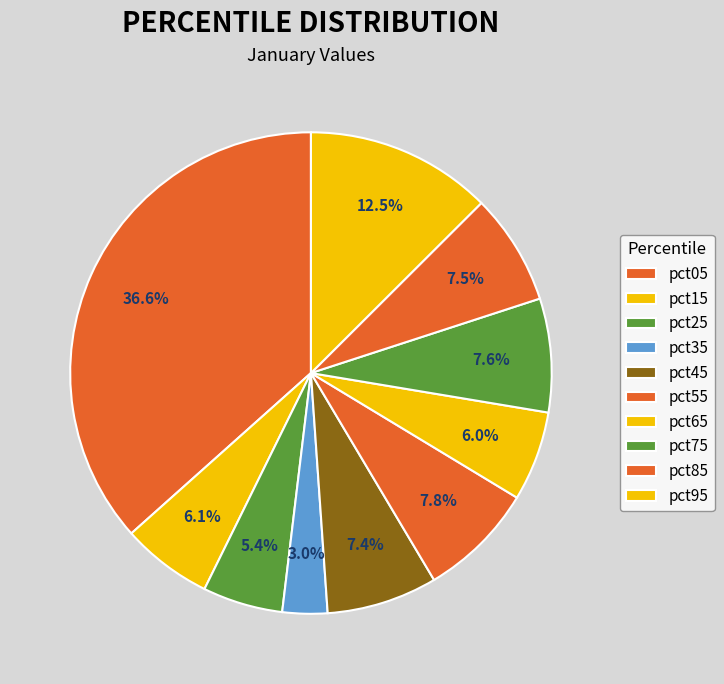

Which slice is the smallest?

pct35